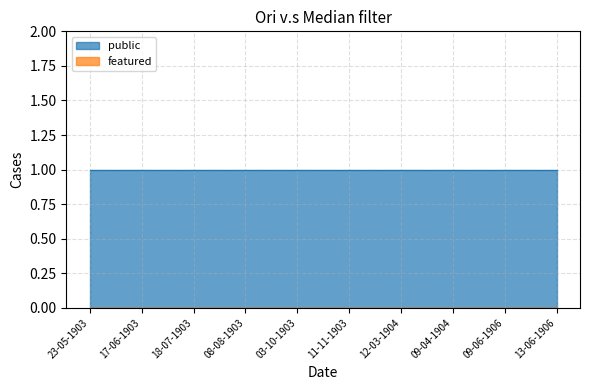

Rank the series by their average value, from lowest to highest.

featured, public